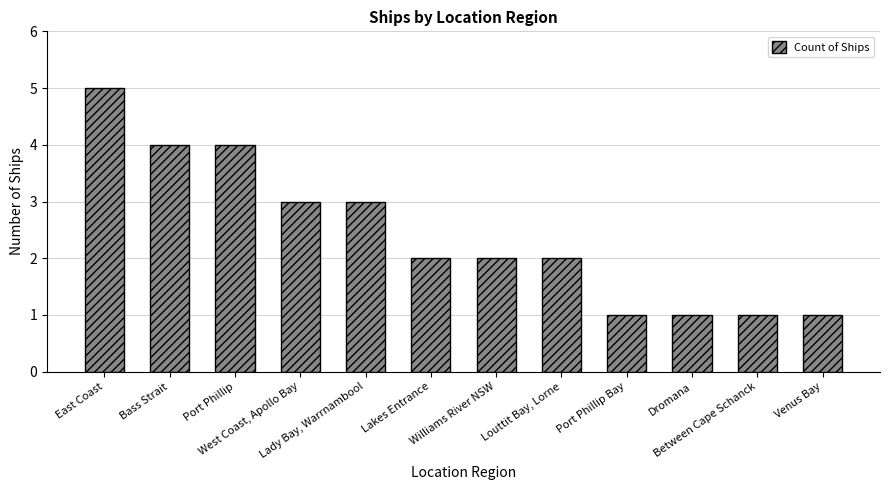

True or false: the data shows 2 at Louttit Bay, Lorne.

True